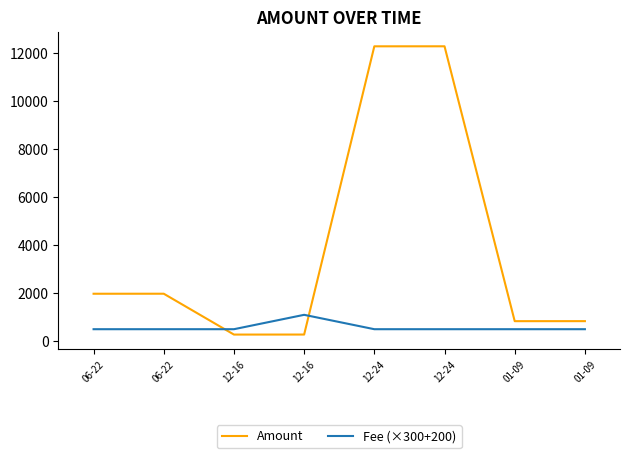

What is the value of the Fee (×300+200) point at the 6th from the left?

500